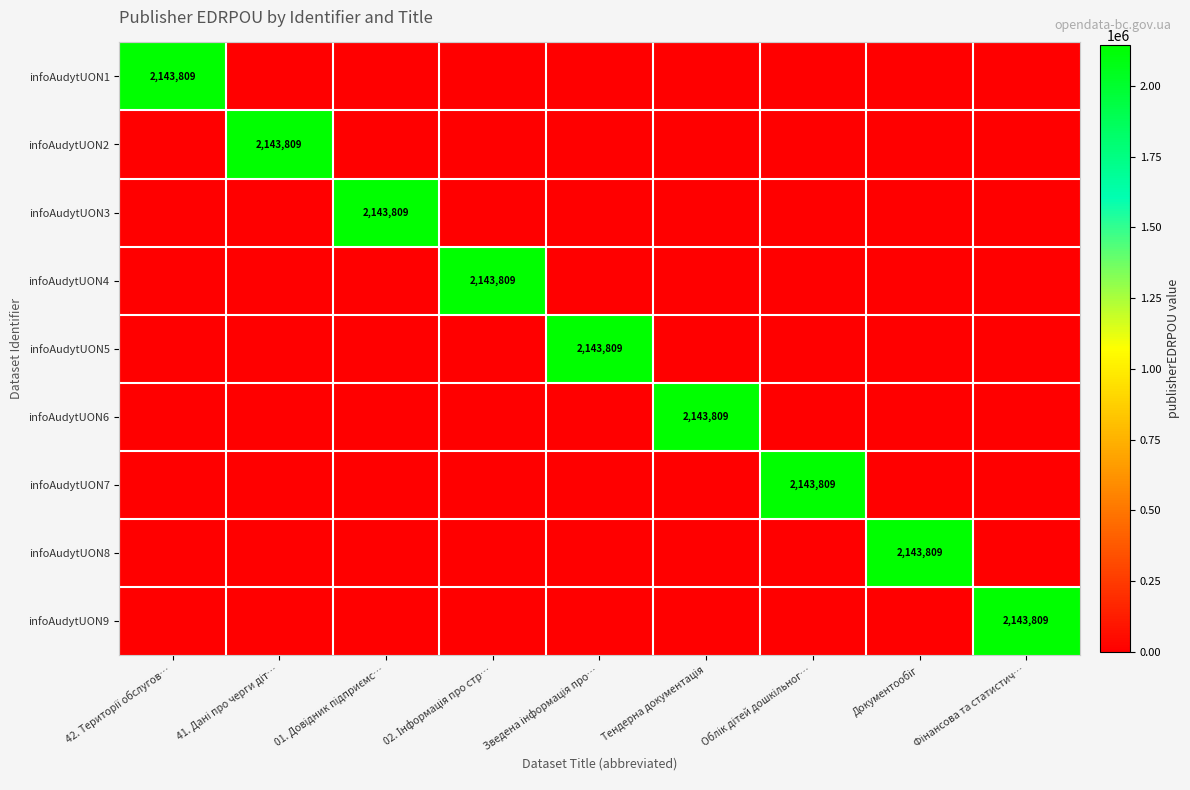

How many positive values does the infoAudytUON7 series have?

1